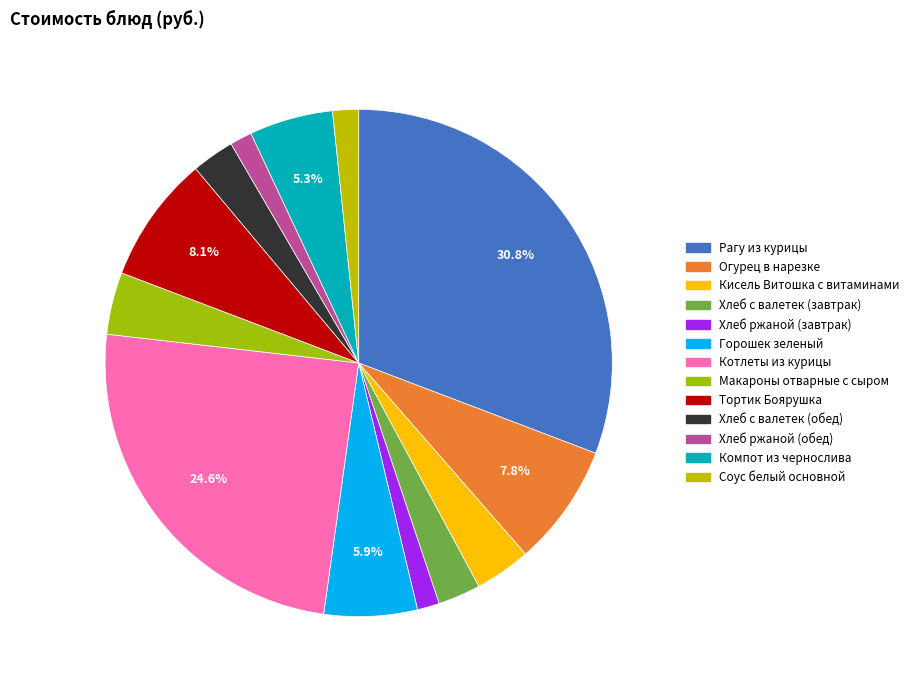

Combined, do Горошек зеленый and Макароны отварные с сыром account for over 50%?

No